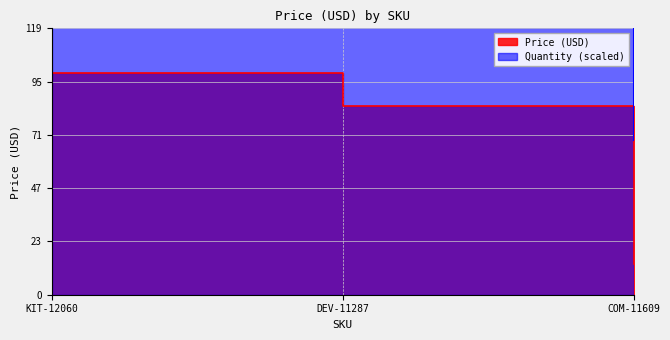

At which label does the data first exceed 84?

KIT-12060